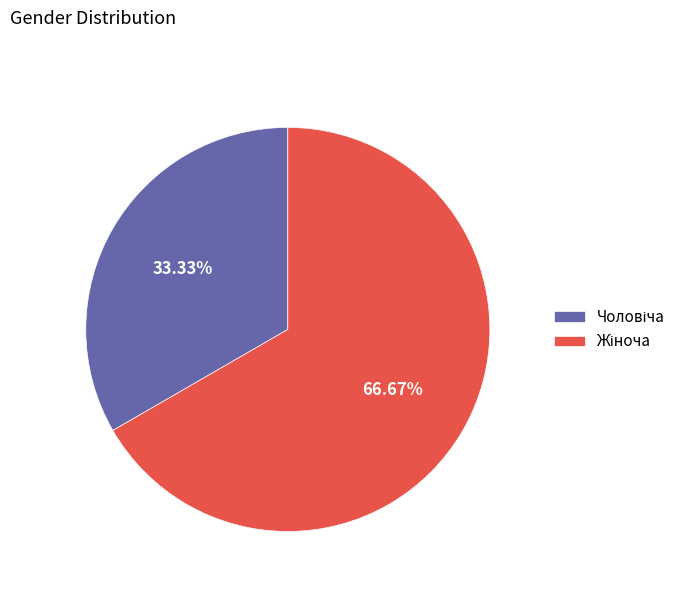

To the nearest percent, what is the average slice percentage?

50%